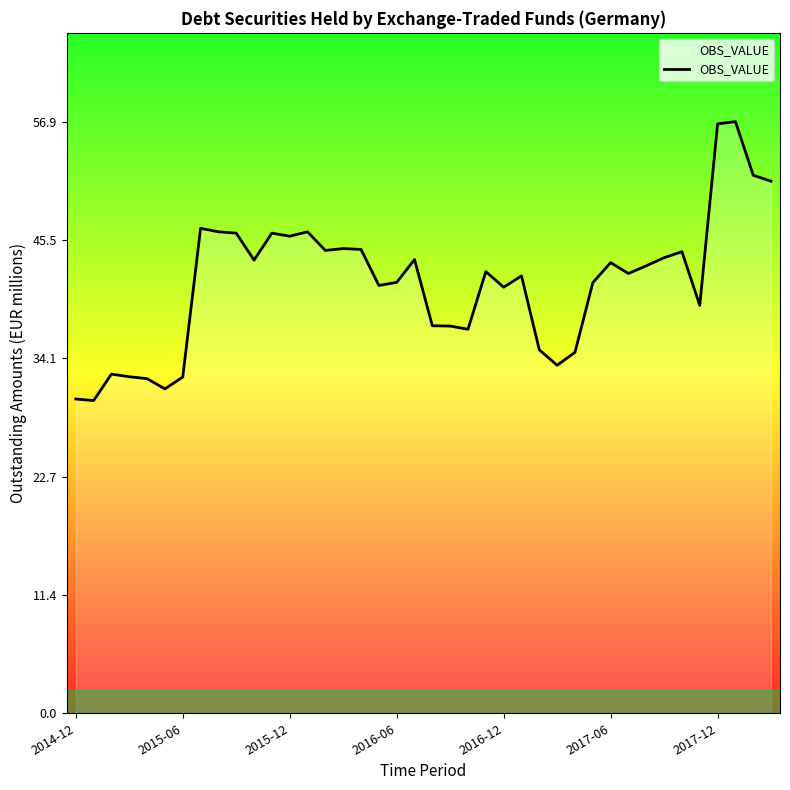

Count the number of data series in this chart.

1